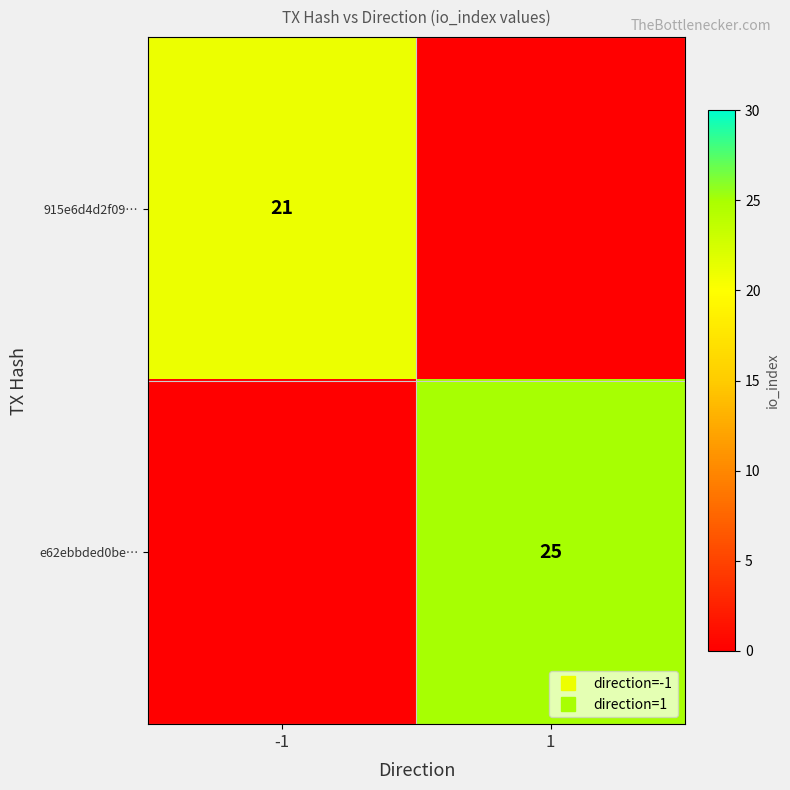

What is the difference between the maximum and minimum values in the e62ebbded0be… series?

25